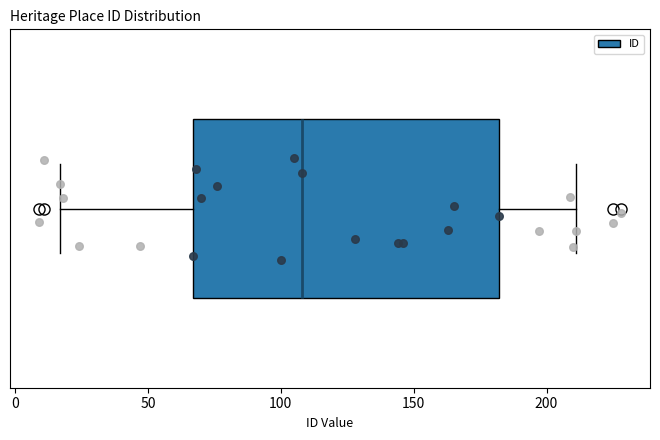

Read this box plot against the x-axis: the position of the median line, the range covered by the box, and the ends of both whiskers. The values are not printed on the chart, so give them approximately, as read against the axis.

median 110, box 65 to 180, whiskers 15 to 210